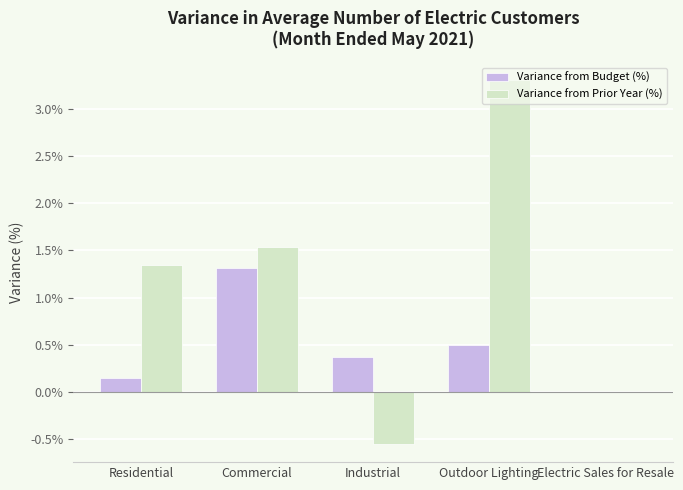

True or false: Variance from Budget (%) has a value of -0.7 at Electric Sales for Resale.

False